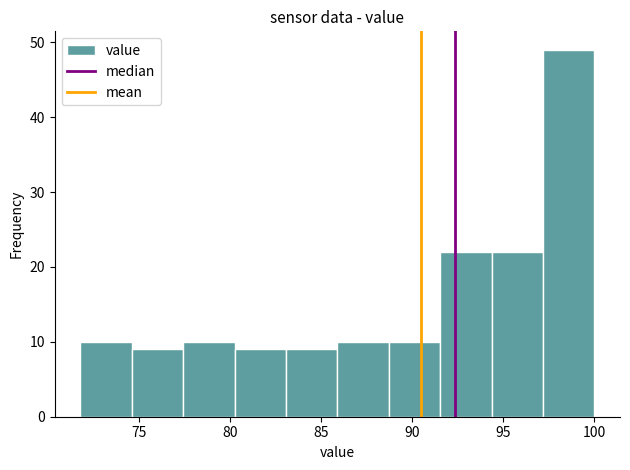

What is the height of the bar covering 86.0 to 88.5 on the x-axis? Neither the bar edges nor the heights are printed on the chart, so give them approximately, as read against the axes.

10